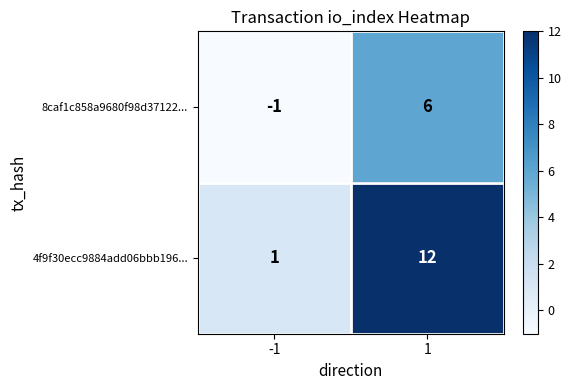

Reading left to right, list all the values displayed in this chart.

8caf1c858a9680f98d37122...: -1=-1	1=6
4f9f30ecc9884add06bbb196...: -1=1	1=12